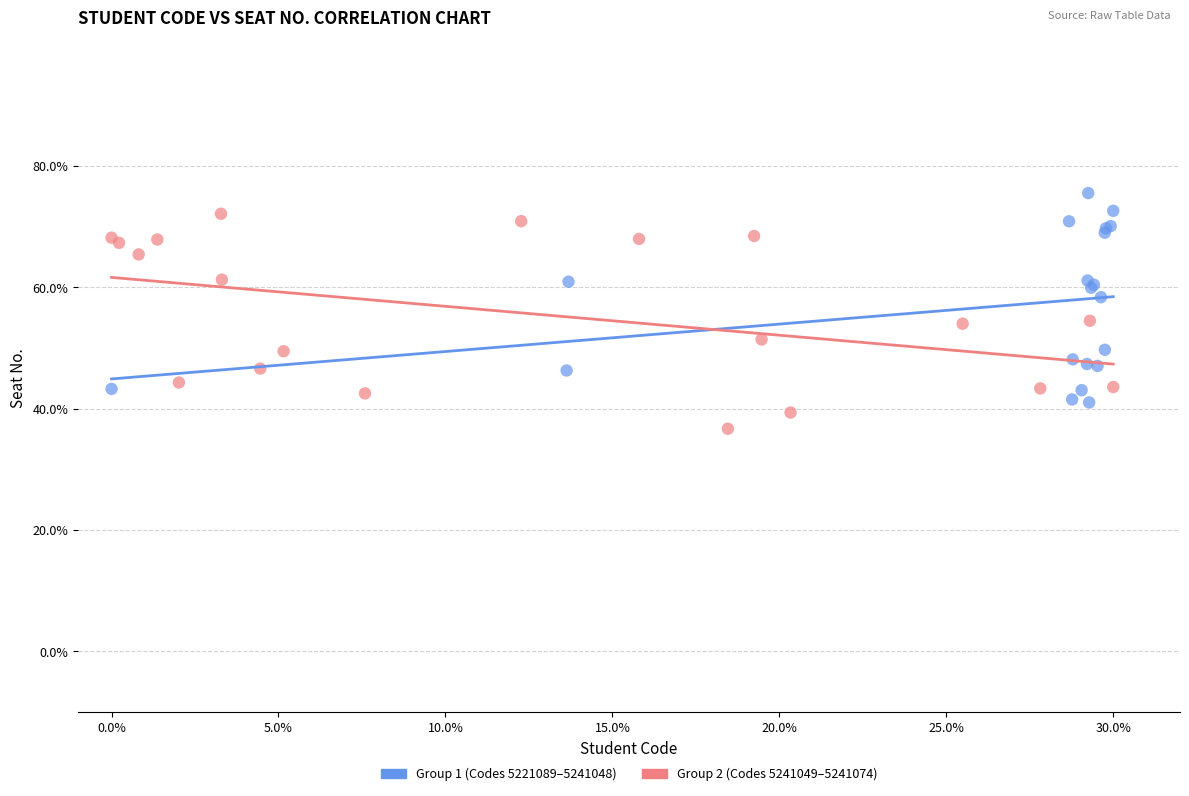

Which series has the widest spread of Y values?

Group 2 (Codes 5241049–5241074)